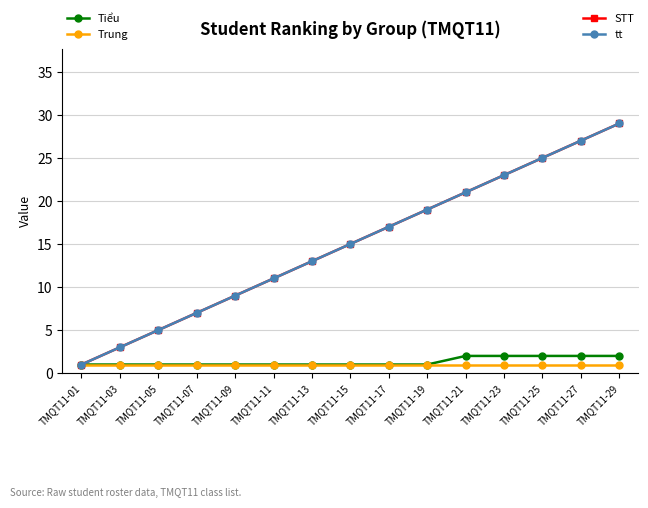

Is this an area chart (filled region under the line)?

No